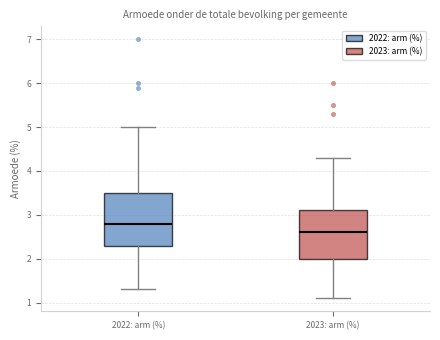

Reading left to right, transcribe this box plot: for each box, give where its median line is, the range the box spans, and where its two whiskers end, as read against the y-axis. The values are not printed on the chart, so give them approximately, as read against the axis.

2022: arm (%): median 2.8, box 2.3 to 3.5, whiskers 1.3 to 5.0
2023: arm (%): median 2.6, box 2.0 to 3.1, whiskers 1.1 to 4.3